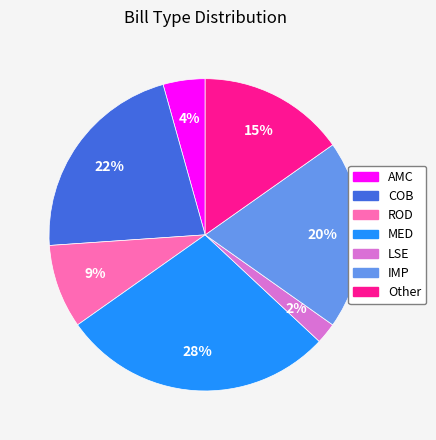

Which category has the smallest portion of the pie?

LSE